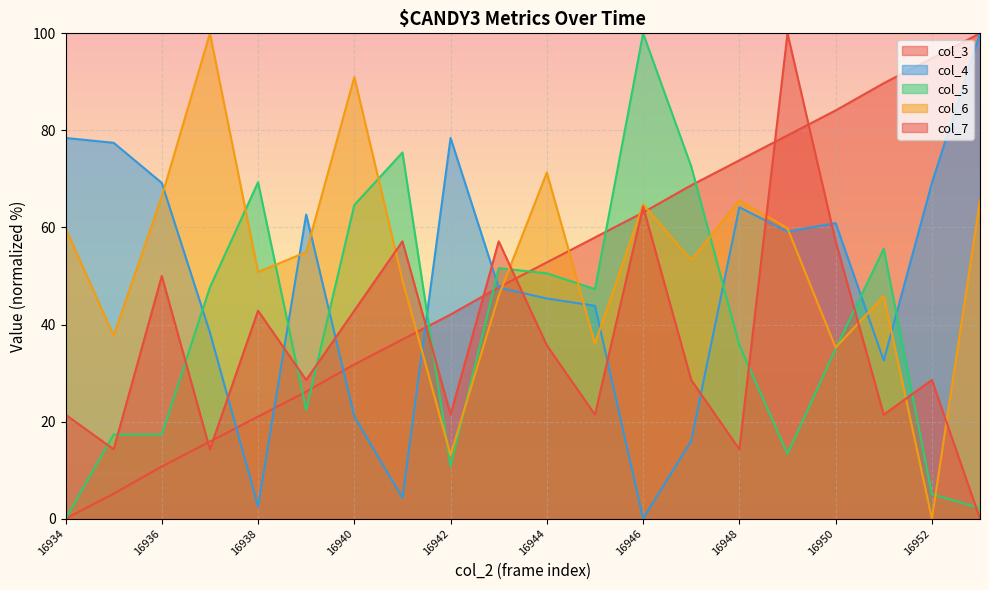

Is it true that col_3 equals 42.2 at 16947?

False